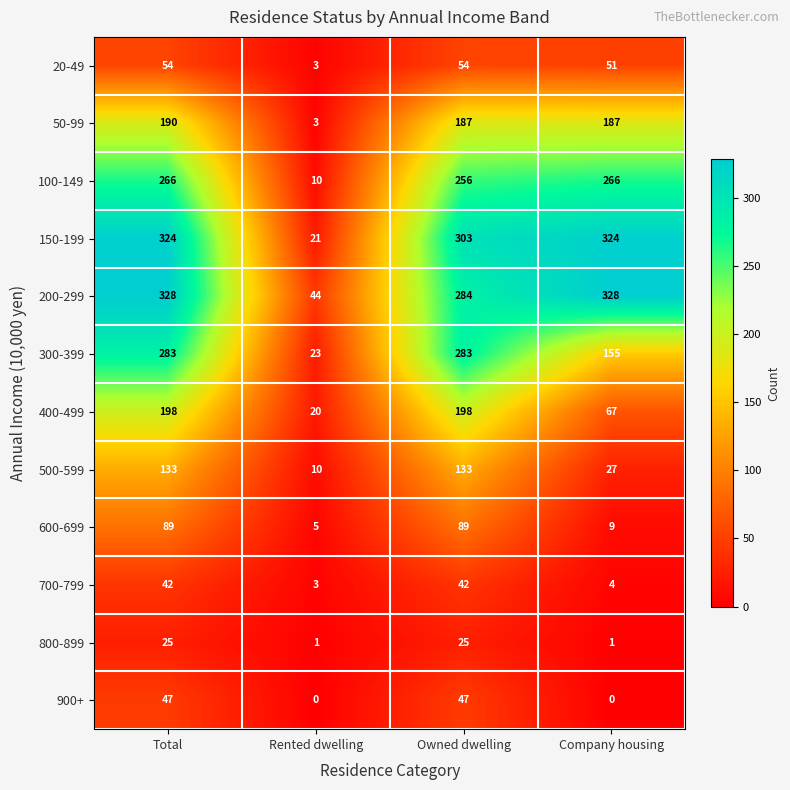

What is the total value across all series at Owned dwelling?

1901